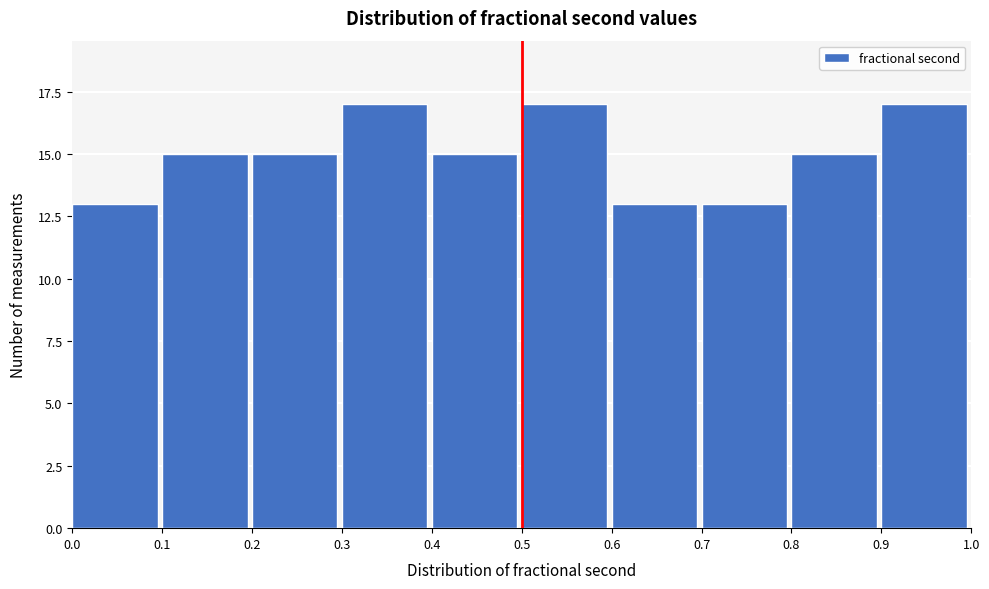

Reading left to right, transcribe this chart: for each bar, give the range it covers on the x-axis and its height. The values are not printed on the chart, so give them approximately, as read against the axis.

0.0 to 0.1: 13
0.1 to 0.2: 15
0.2 to 0.3: 15
0.3 to 0.4: 17
0.4 to 0.5: 15
0.5 to 0.6: 17
0.6 to 0.7: 13
0.7 to 0.8: 13
0.8 to 0.9: 15
0.9 to 1.0: 17